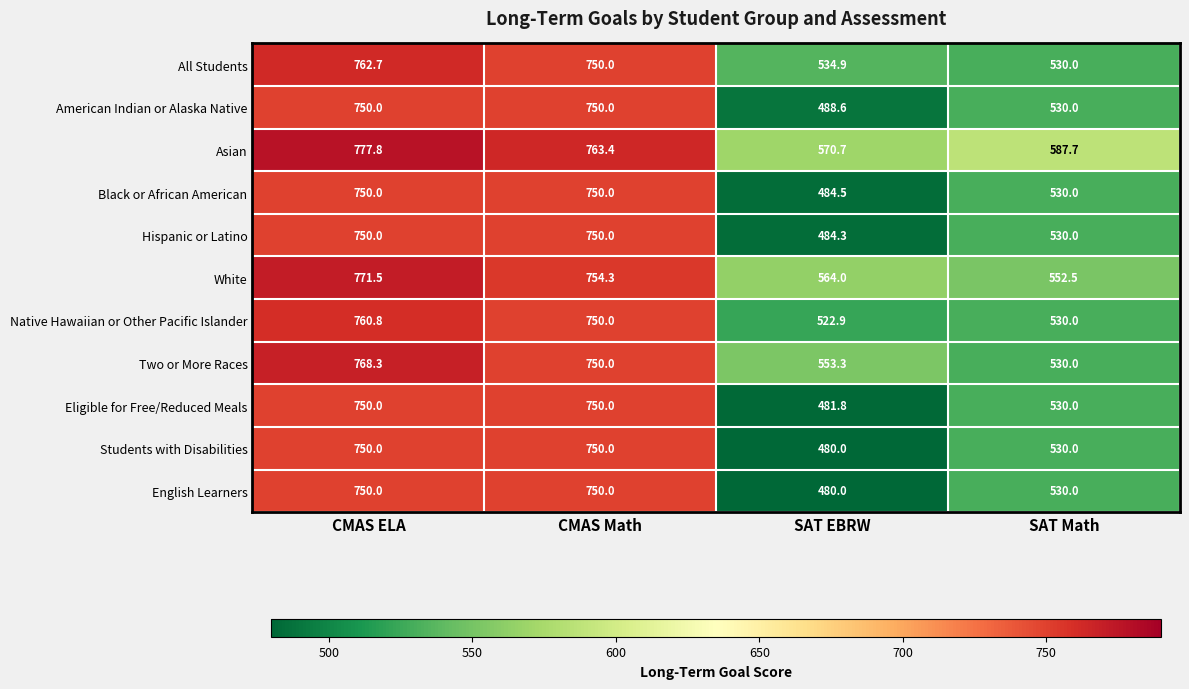

What is the smallest value displayed?

480.0